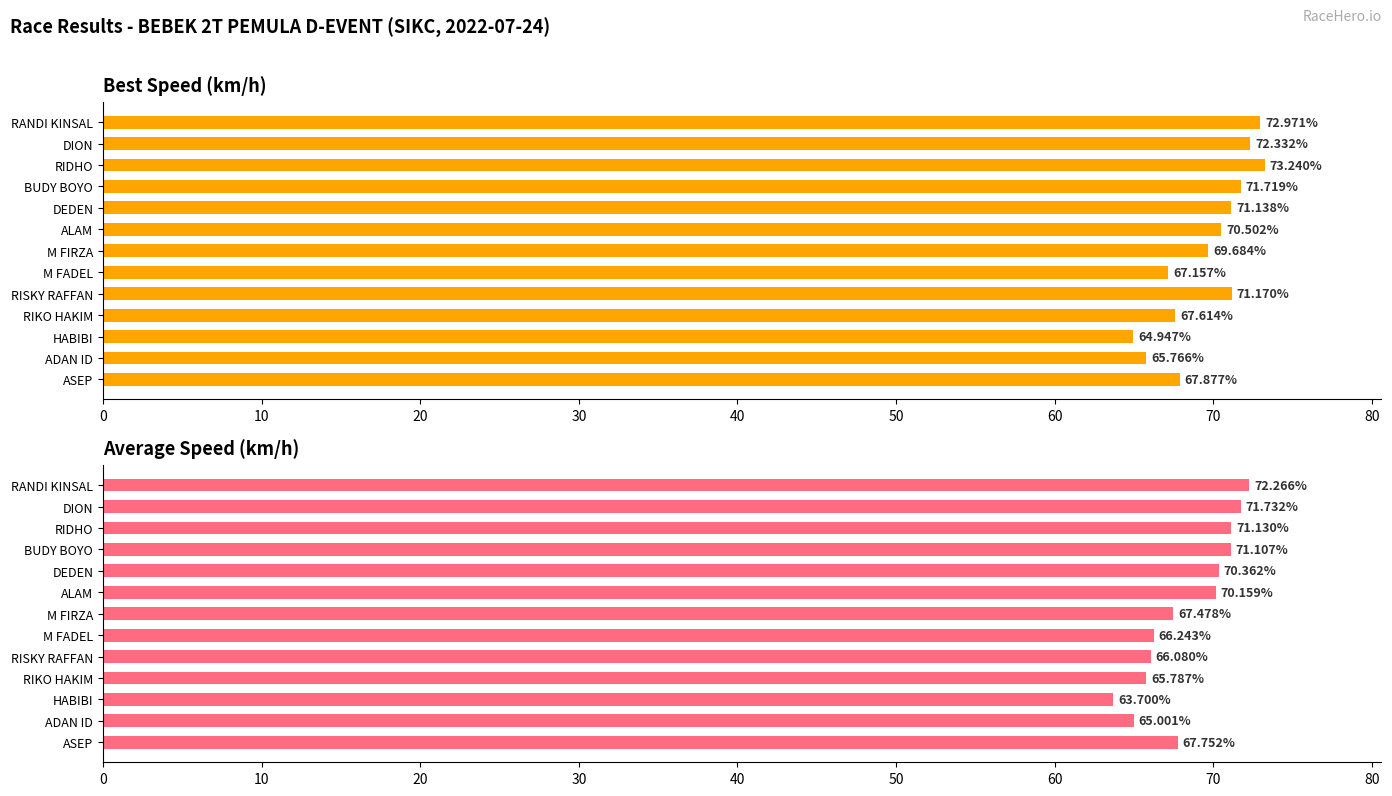

What are all the series names shown in the legend?

Best Speed, Average Speed